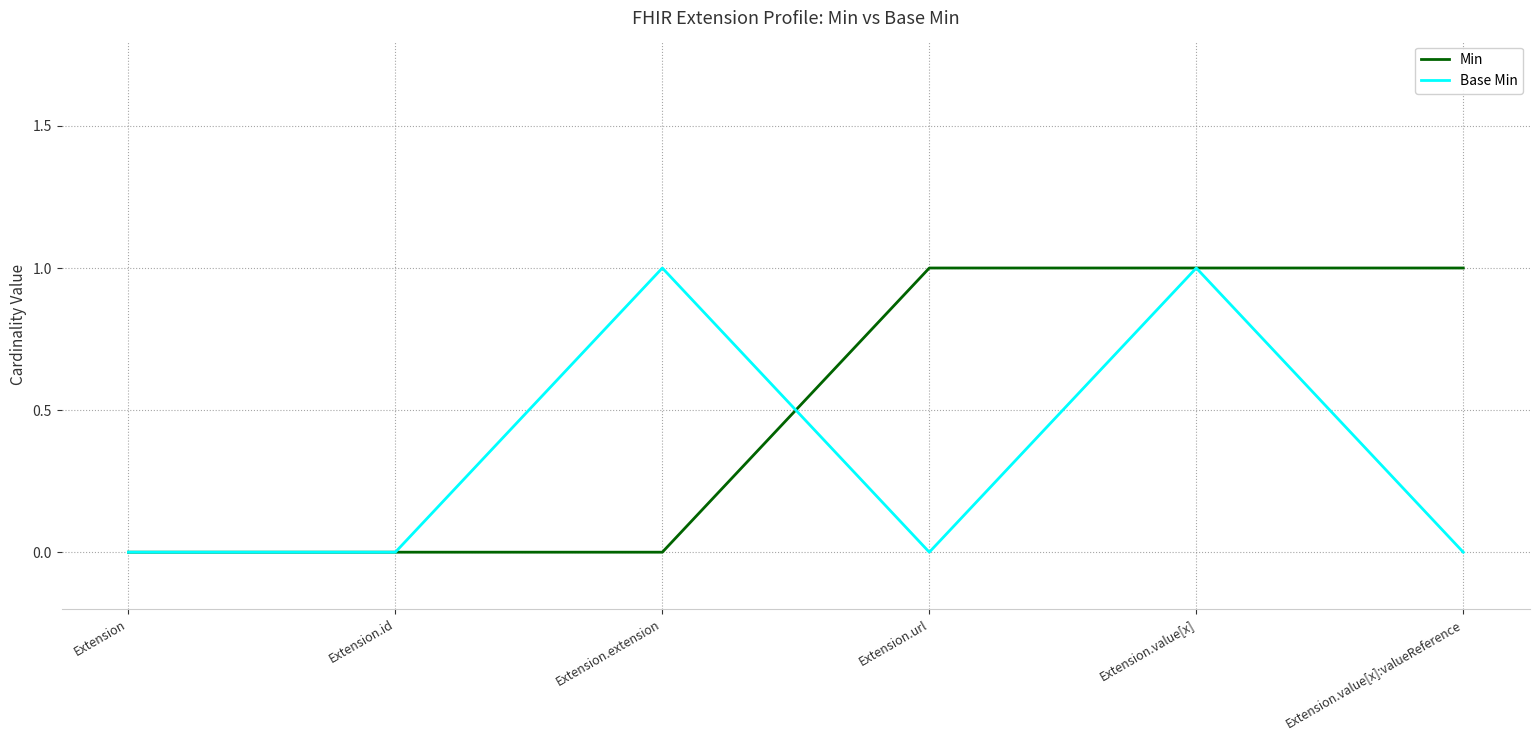

Which series has the largest total across all categories?

Min